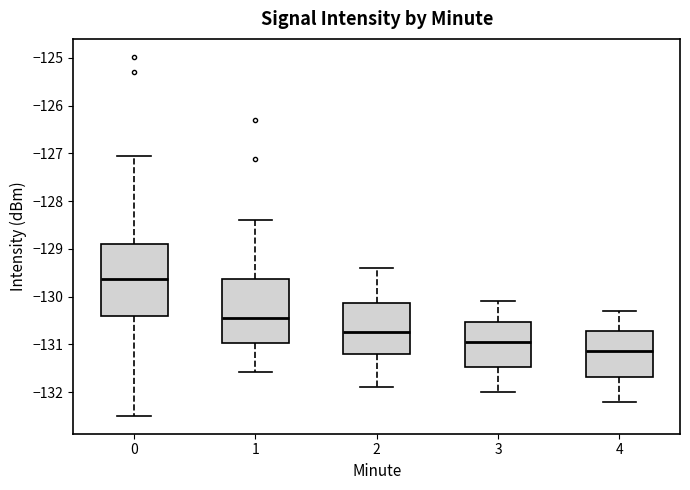

Which box's median line is the highest?

0